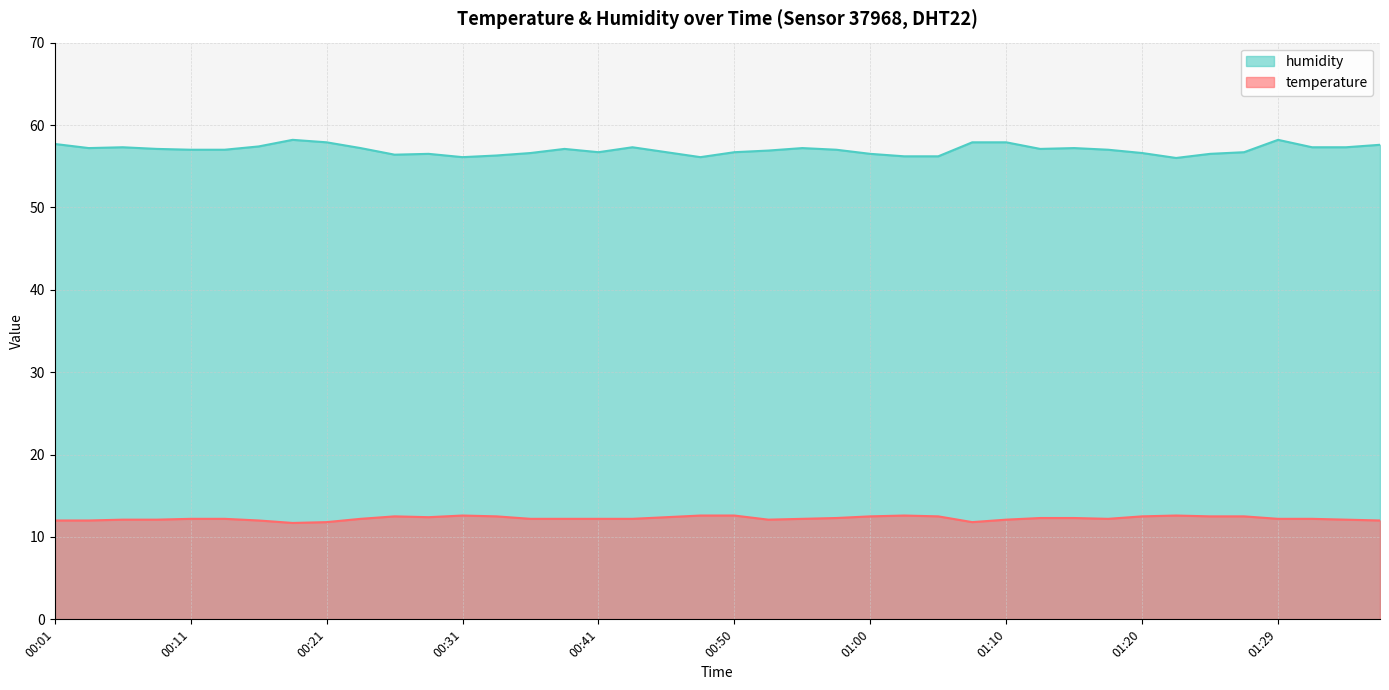

Is it true that temperature equals 12.5 at 01:00?

True